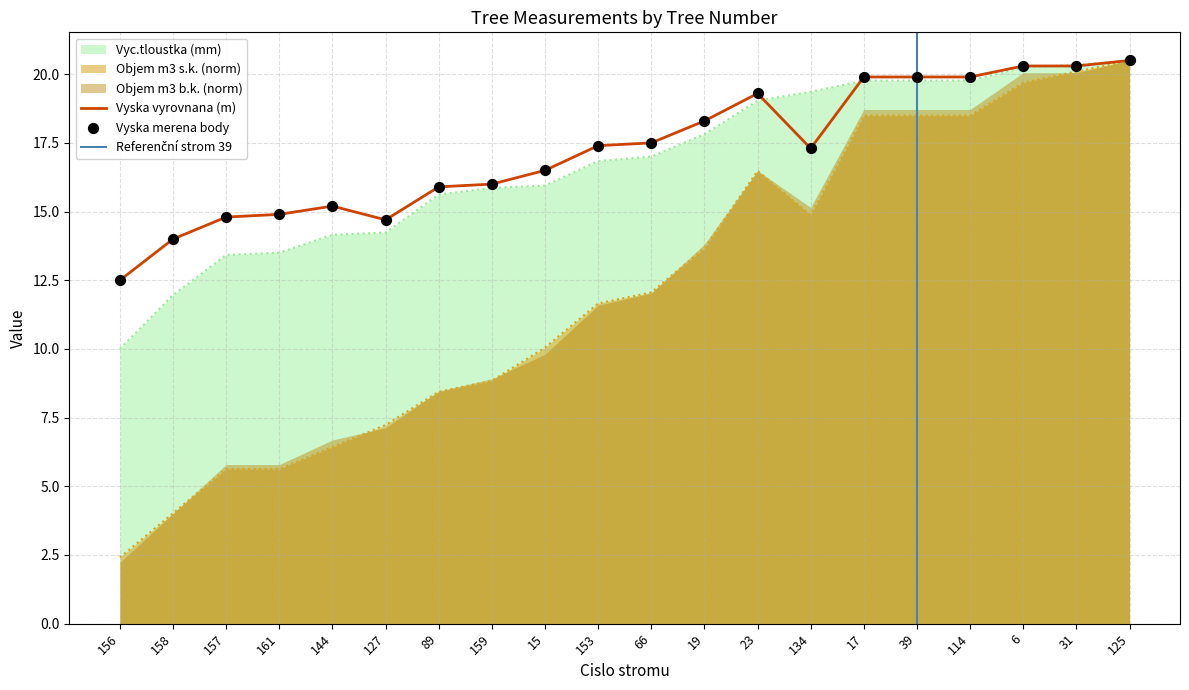

True or false: Objem m3 s.k. (norm) has a value of 7.2 at 127.

True